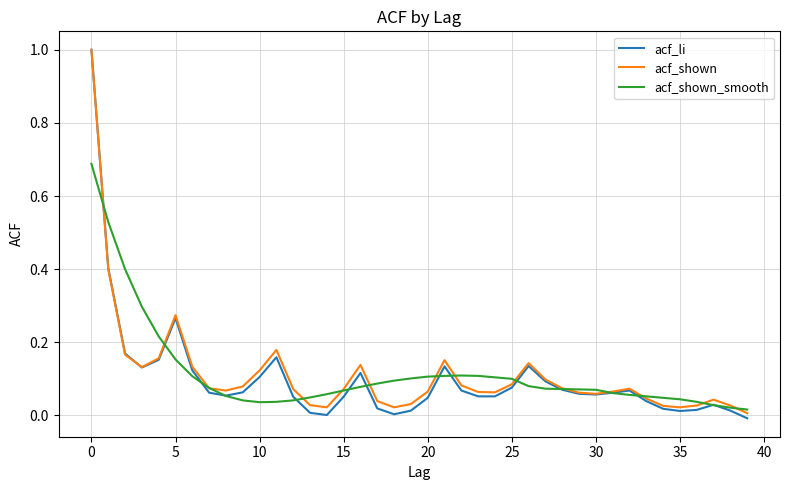

List the series in order of their peak value, highest first.

acf_li, acf_shown, acf_shown_smooth